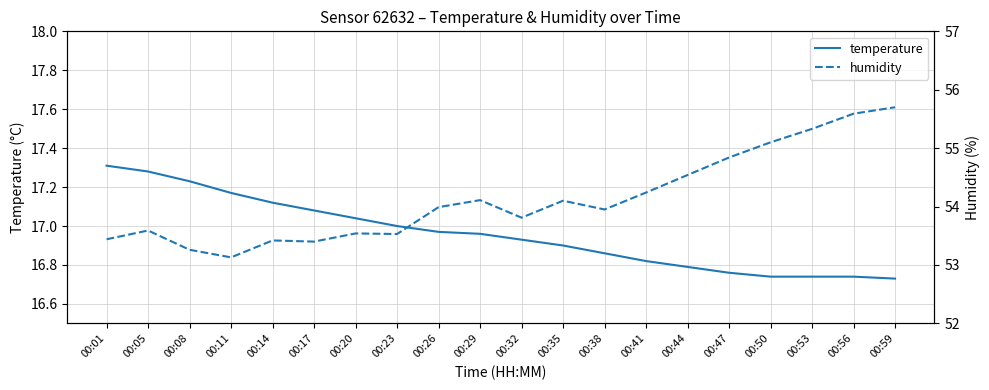

What is the difference between the humidity values at 00:56 and 00:59?

0.1